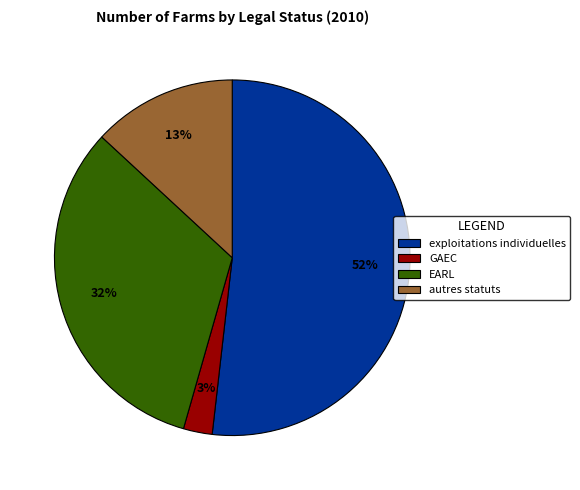

To the nearest percent, what is the difference between the autres statuts and EARL slice percentages?

19%